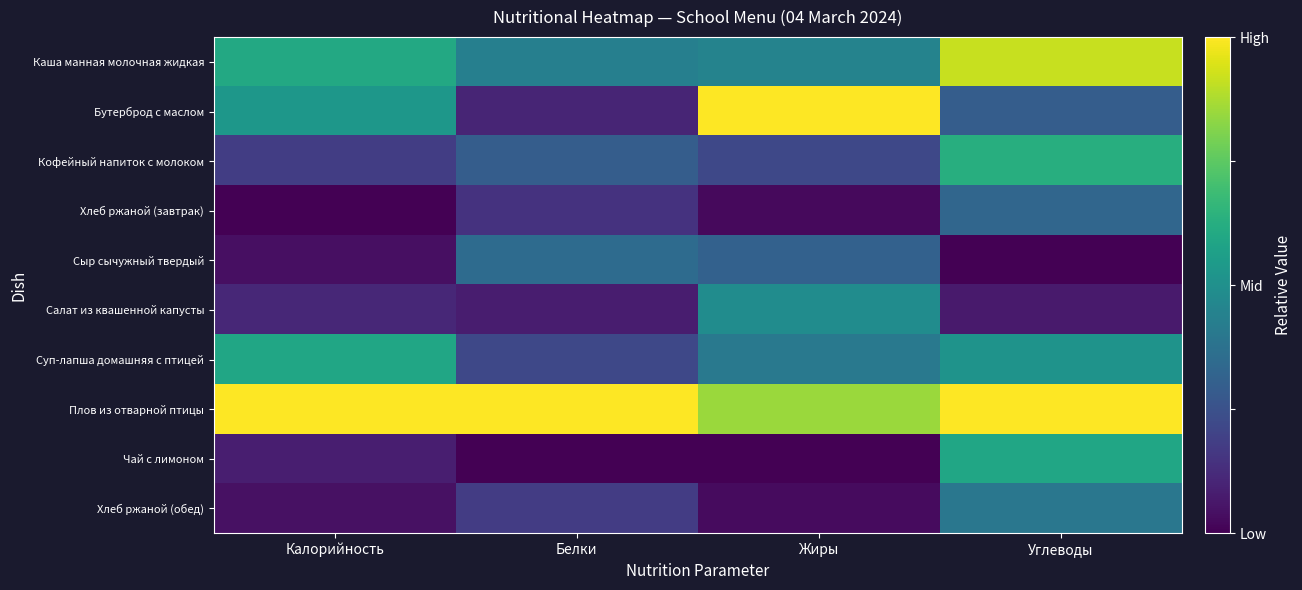

Rank the series at Углеводы from highest to lowest value.

Плов из отварной птицы, Каша манная молочная жидкая, Кофейный напиток с молоком, Чай с лимоном, Суп-лапша домашняя с птицей, Хлеб ржаной (обед), Хлеб ржаной (завтрак), Бутерброд с маслом, Салат из квашенной капусты, Сыр сычужный твердый